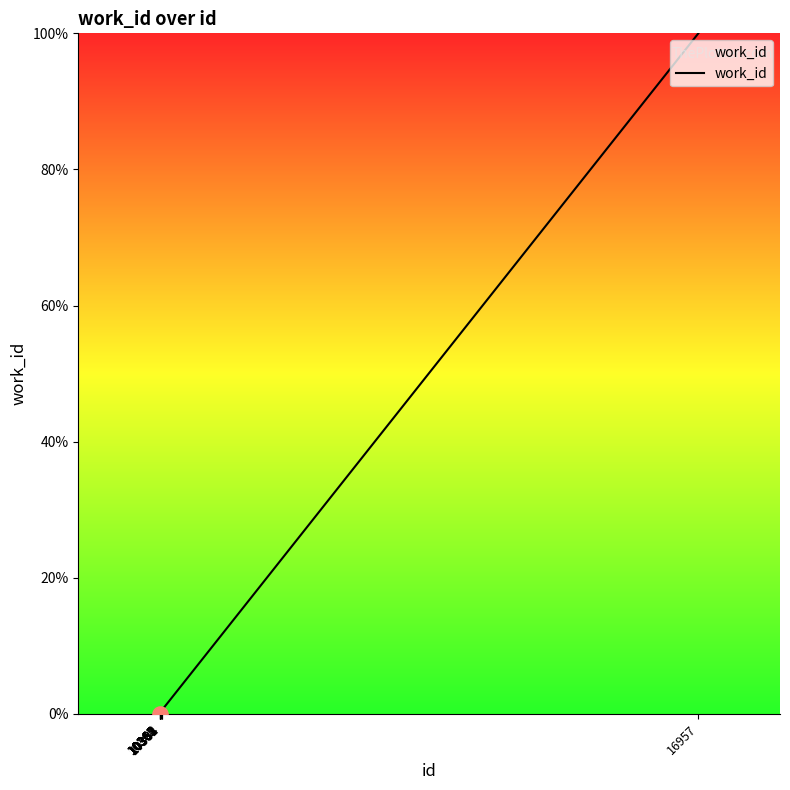

What is the maximum value shown in the chart?

100.0